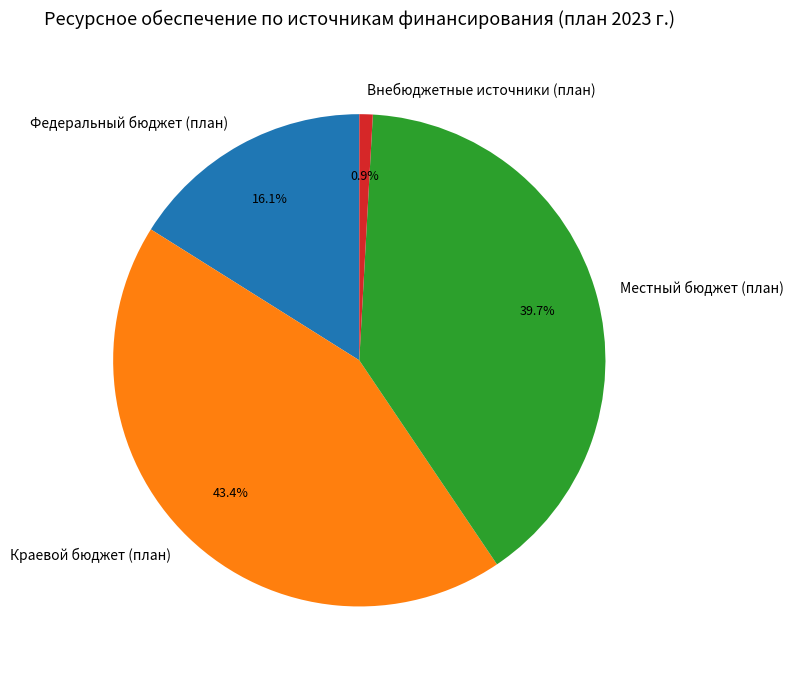

What percentage do Местный бюджет (план) and Внебюджетные источники (план) together represent?

40.6%